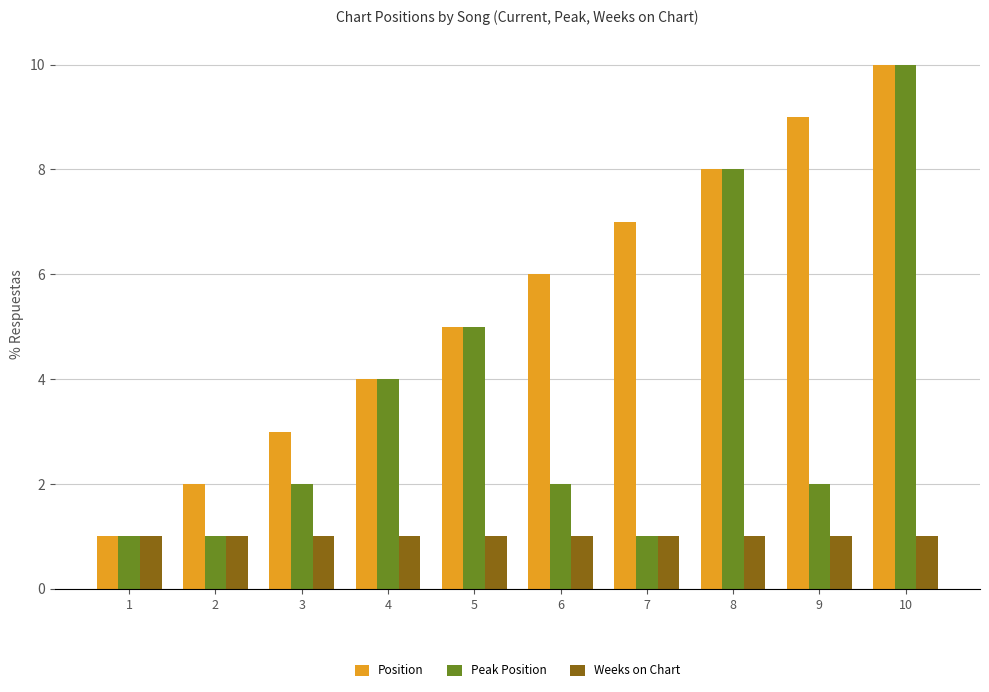

At which category does the chart reach its peak across all series?

10